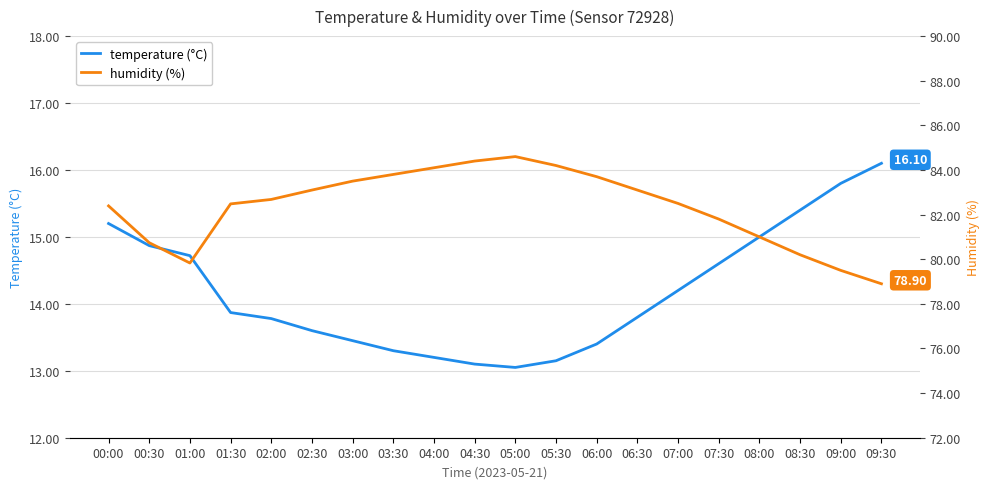

What is the value of the humidity (%) point at the 8th from the left?

83.8